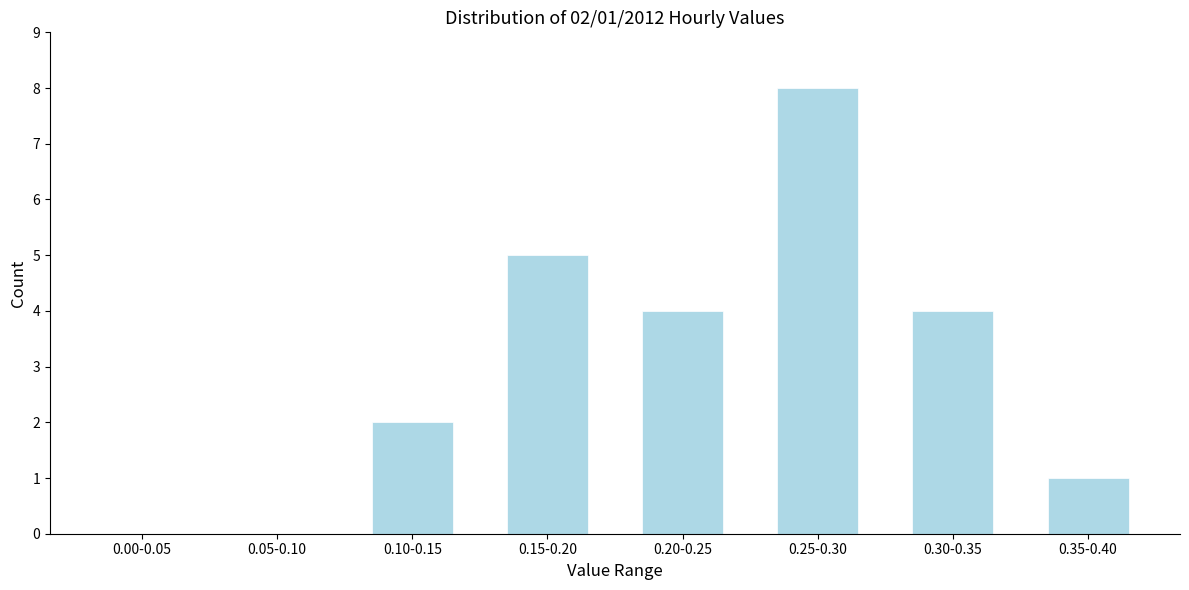

Reading left to right, extract all data points from this chart.

0.00-0.05=0	0.05-0.10=0	0.10-0.15=2	0.15-0.20=5	0.20-0.25=4	0.25-0.30=8	0.30-0.35=4	0.35-0.40=1